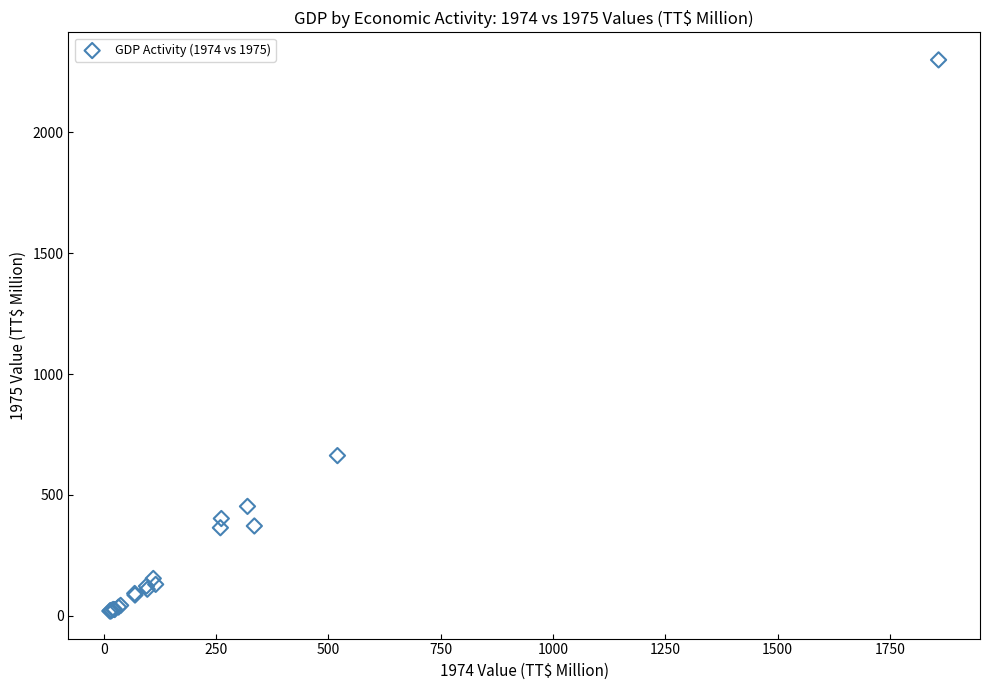

What Y value in the scatter plot is closest to 1159?

662.6